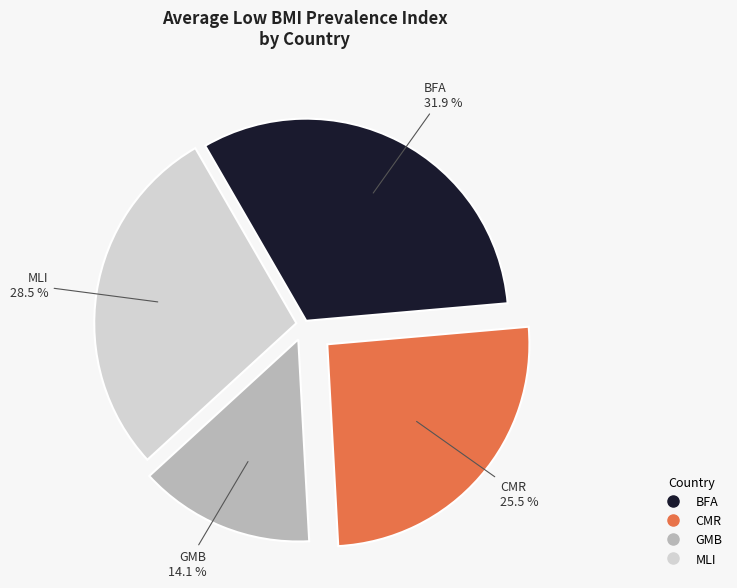

Is there a majority slice in this chart?

No